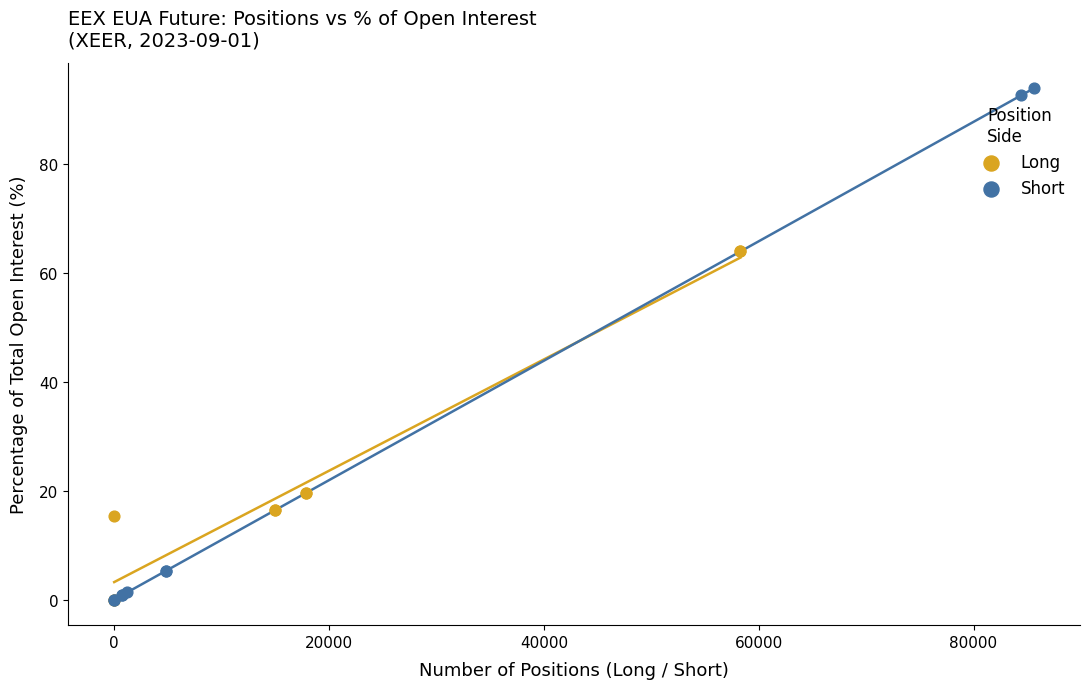

Which series contains the highest Y value?

Short